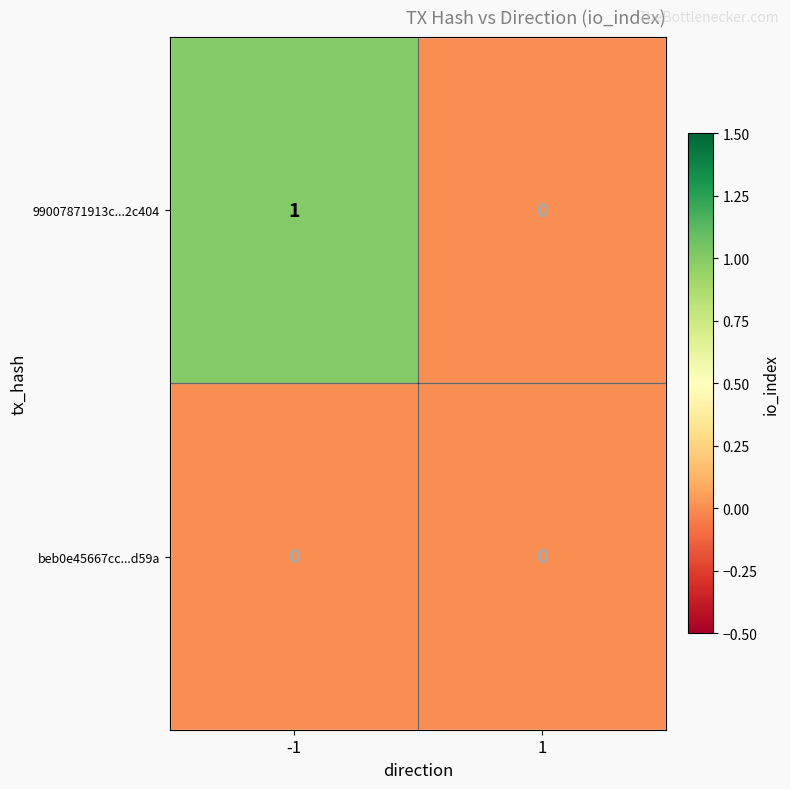

Which series has the largest total across all categories?

99007871913c...2c404